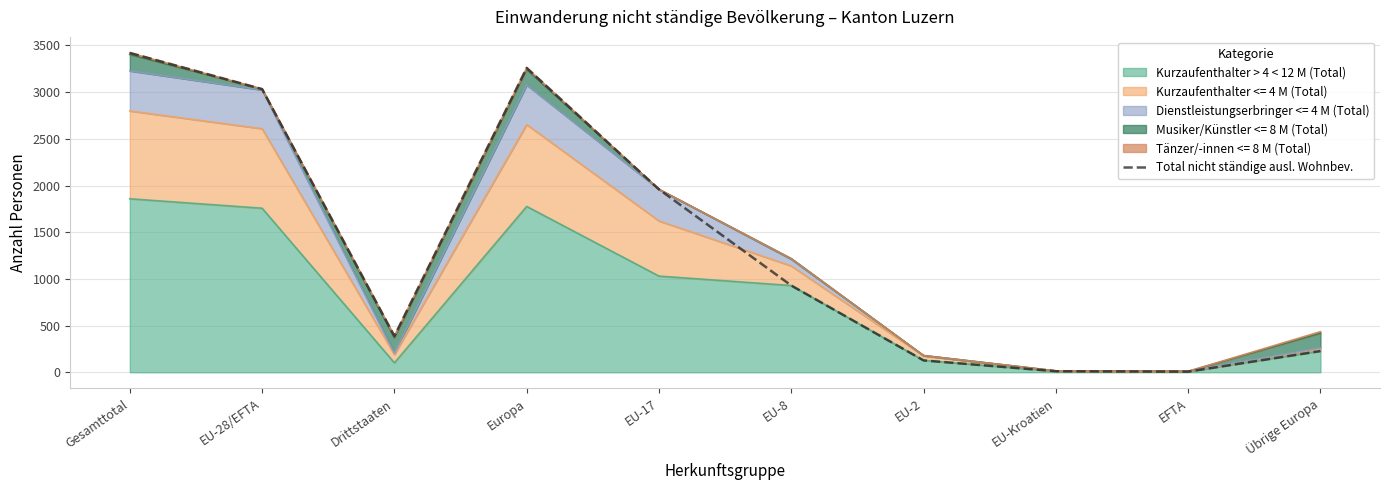

True or false: the data has more than 0 interior local peaks.

True